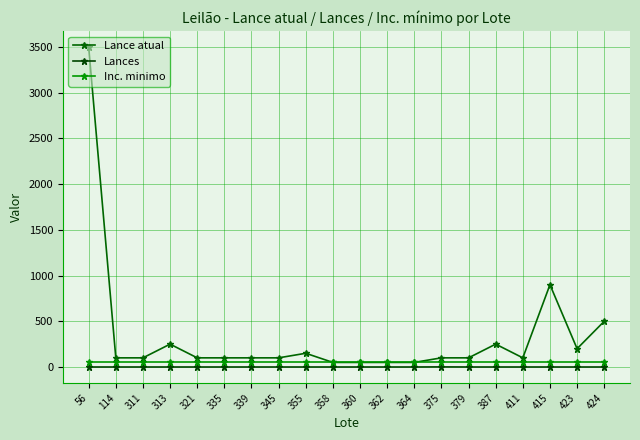

Which series changed the most between 335 and 423?

Lance atual